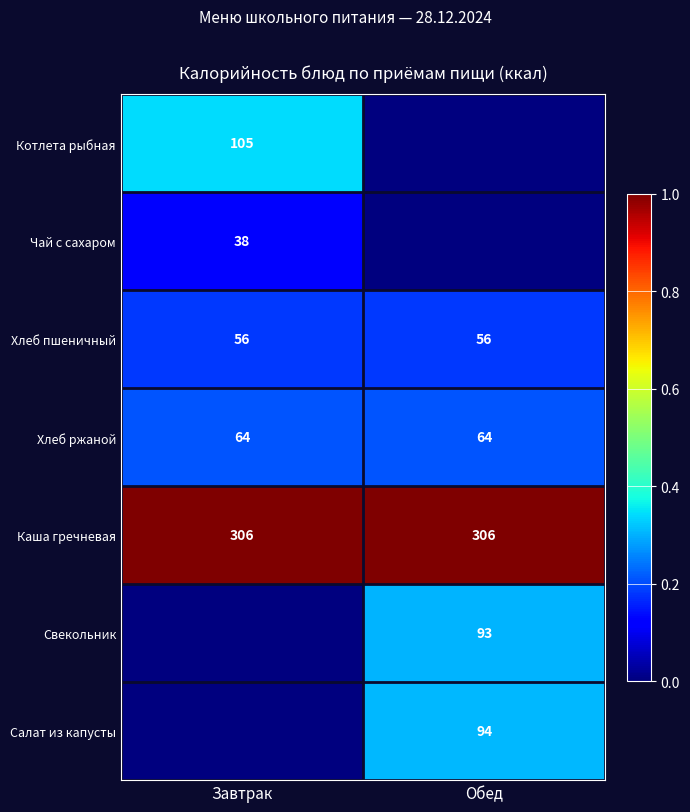

True or false: Хлеб ржаной has a value of 41 at Завтрак.

False